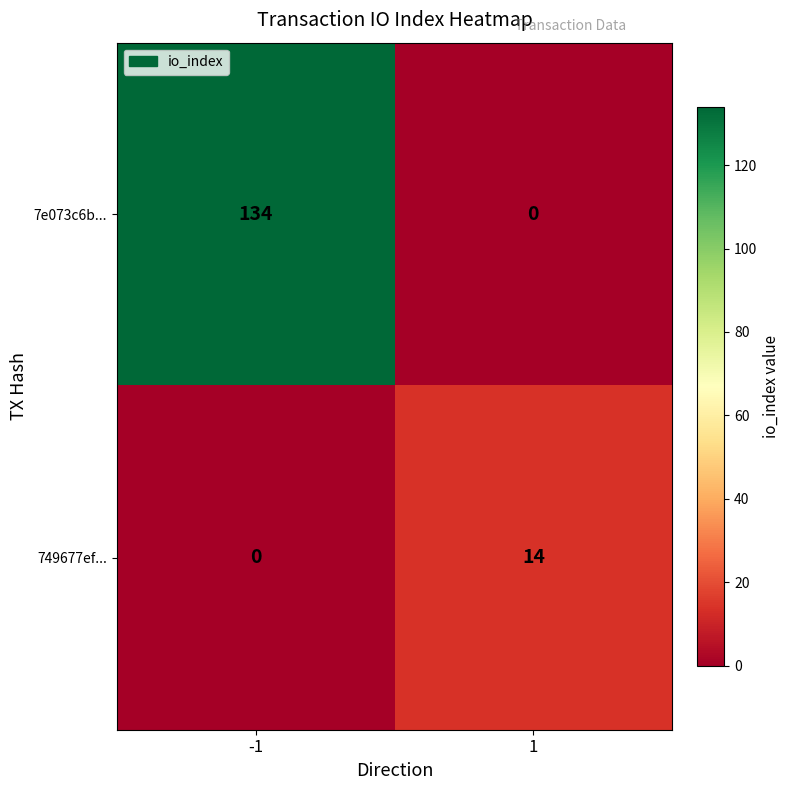

What is the spread (max minus min) of values at 1?

14